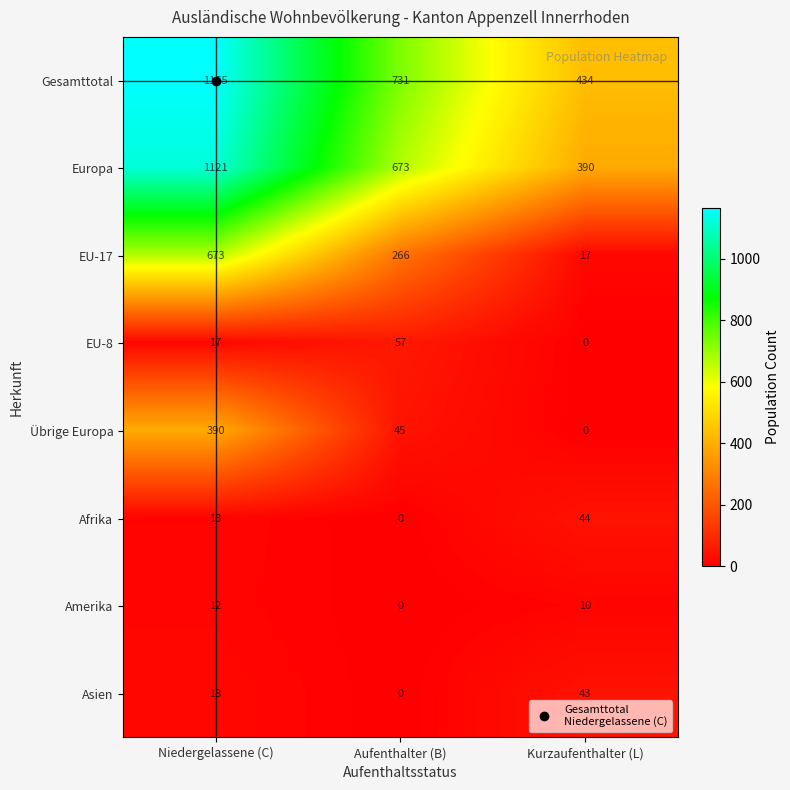

How many categories are shown in the chart?

3